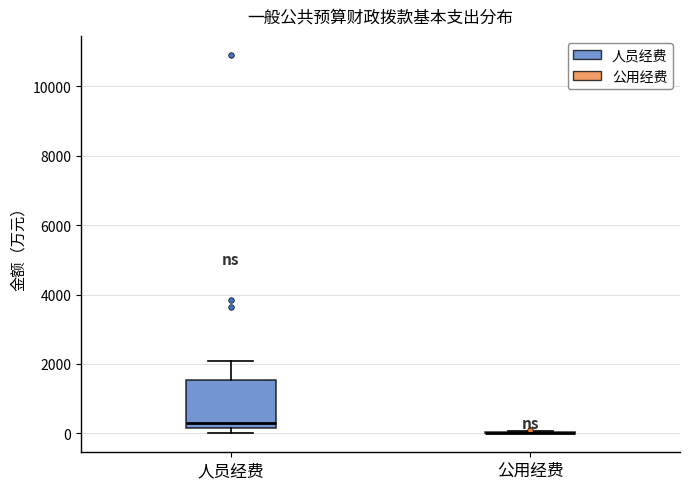

Comparing the boxes themselves (not the whiskers), which one is the tallest?

人员经费